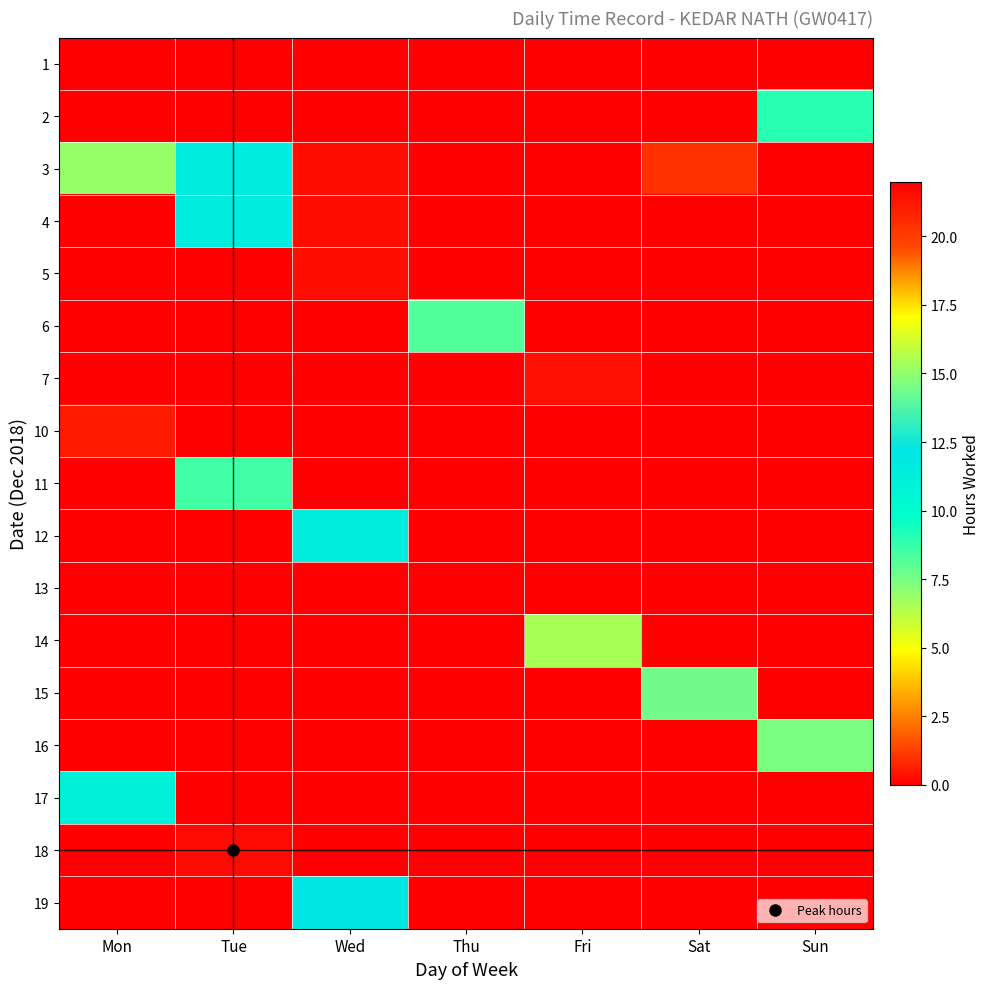

How many data points does each series have?

7